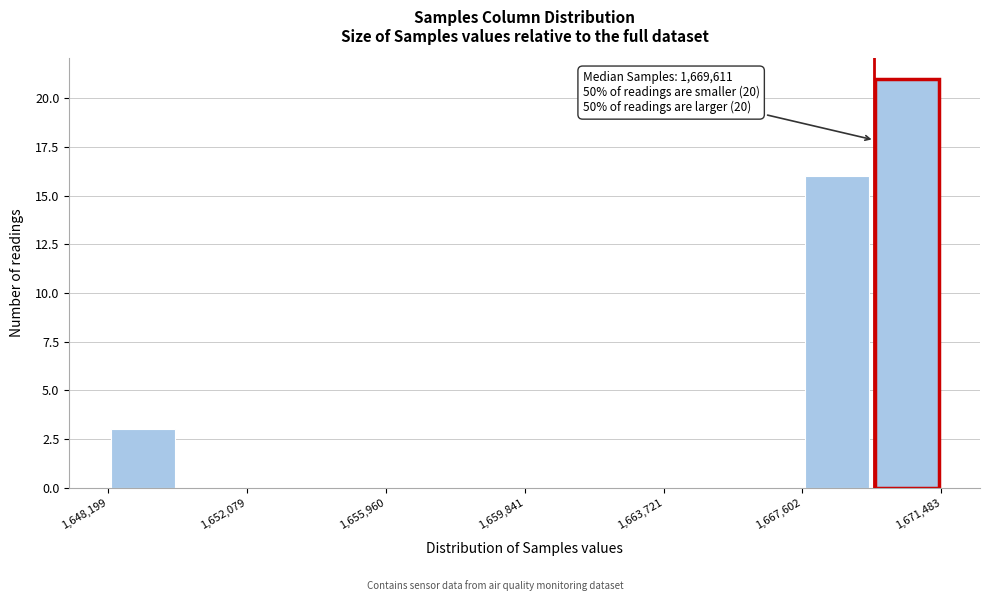

Read against the x-axis, roughly where is the centre of the tallest bar?

1670500